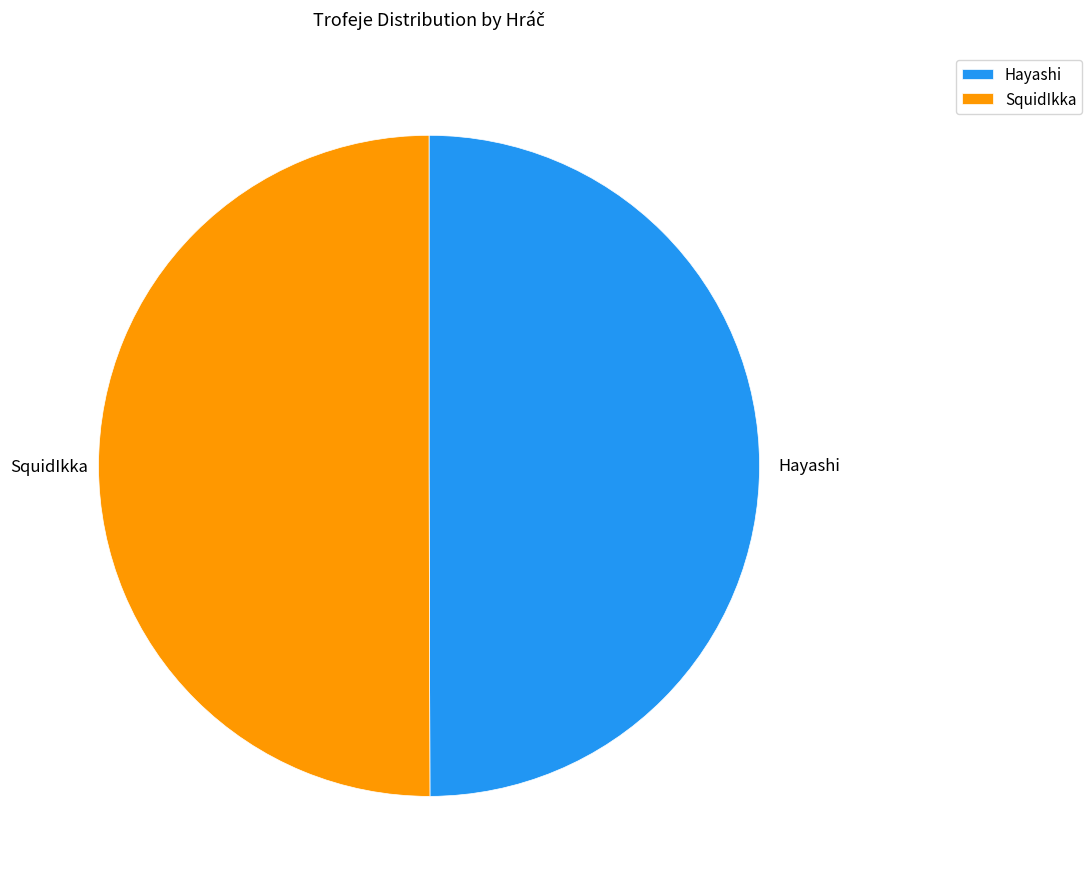

What is the ratio of the value at Hayashi to the value at SquidIkka?

1.0